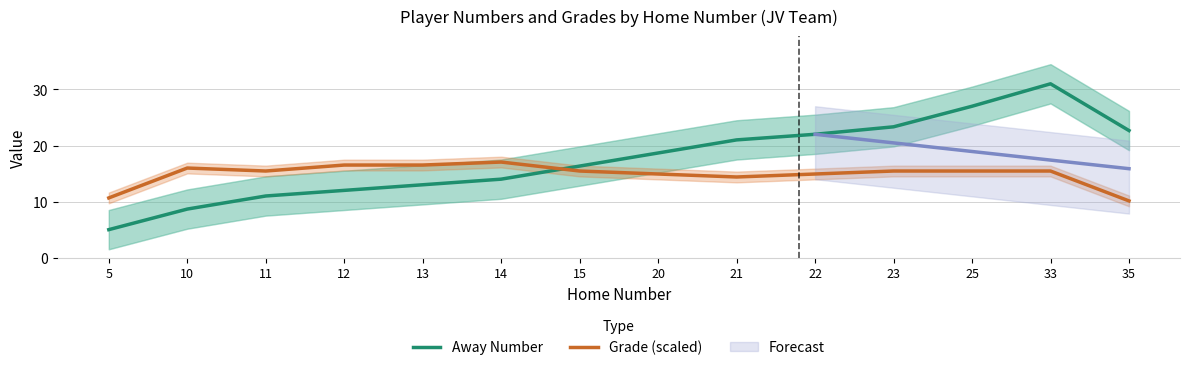

Between which two adjacent categories do Away Number and Grade (scaled) first intersect?

14 and 15